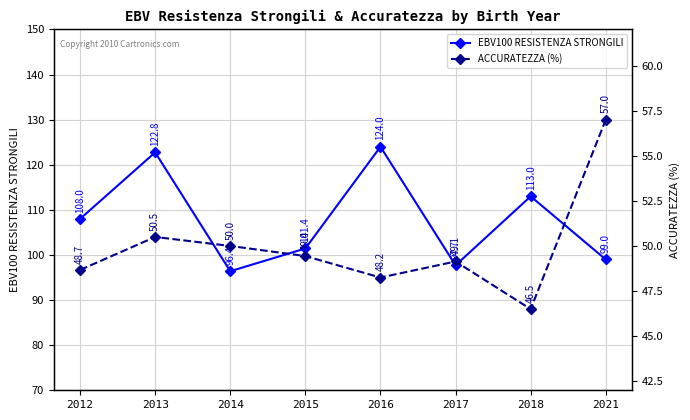

True or false: ACCURATEZZA (%) and EBV100 RESISTENZA STRONGILI cross at least once.

False